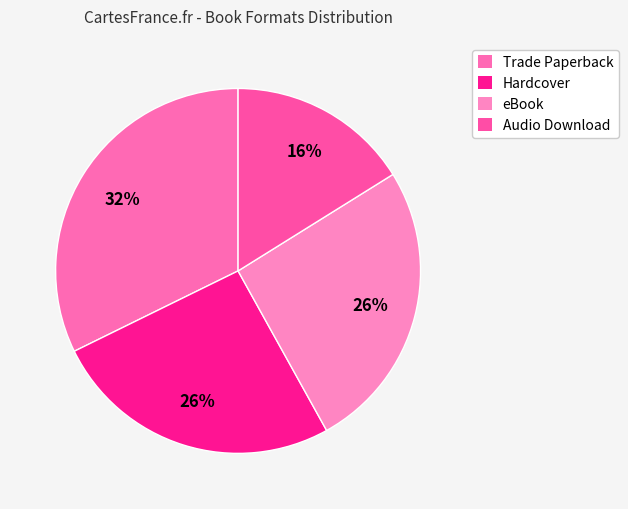

What is the smallest slice in the pie chart?

Audio Download